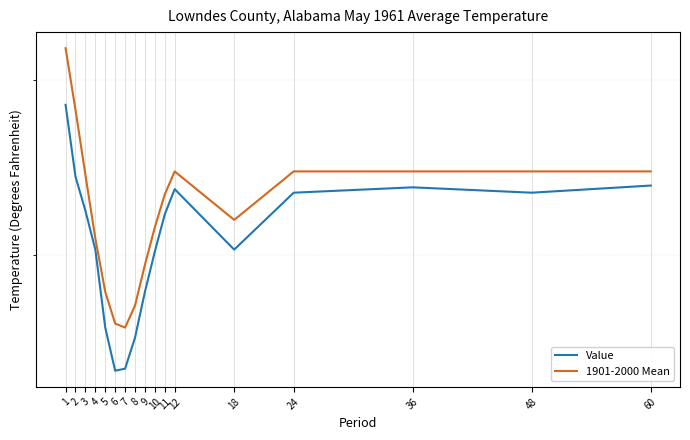

True or false: 1901-2000 Mean and Value intersect in this chart.

False